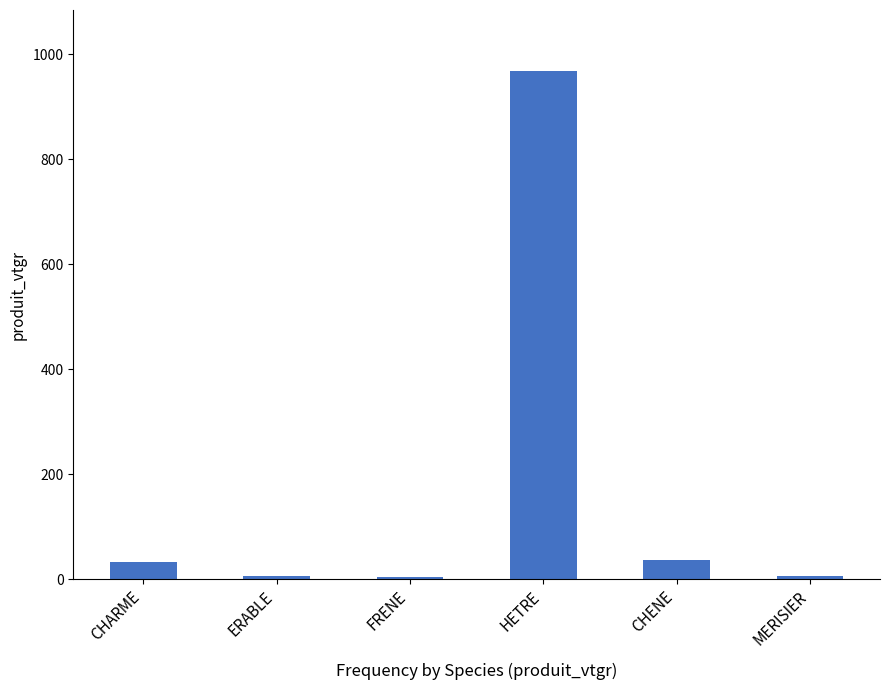

What is the greatest value displayed?

968.1